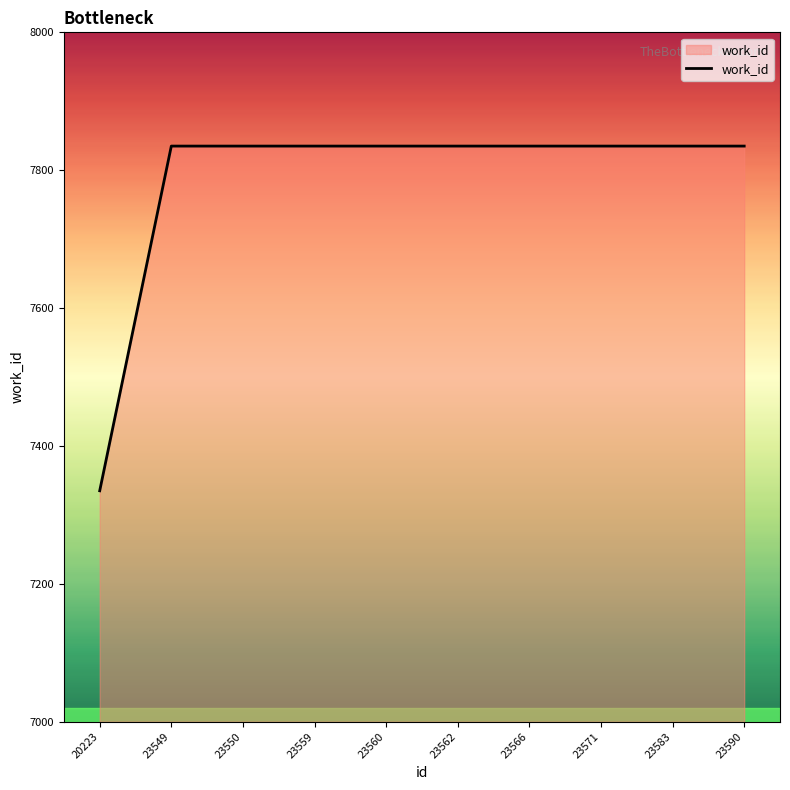

Is it true that the value at 23549 is 7835?

True